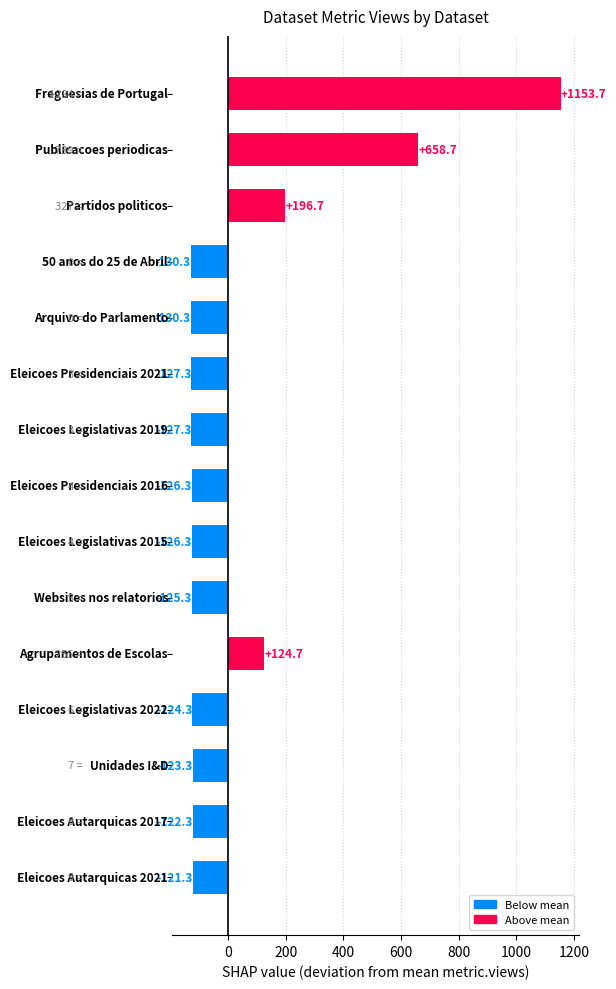

What is the difference between the second highest and minimum values?

789.0